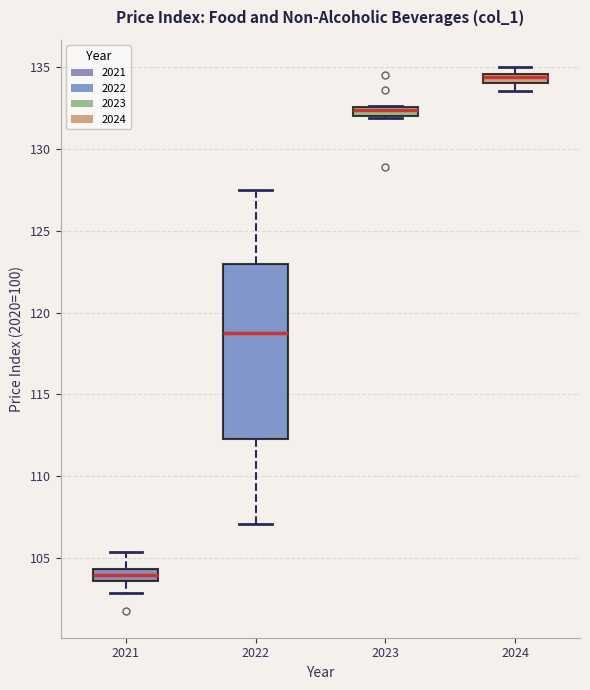

Which box's median line is the highest?

2024